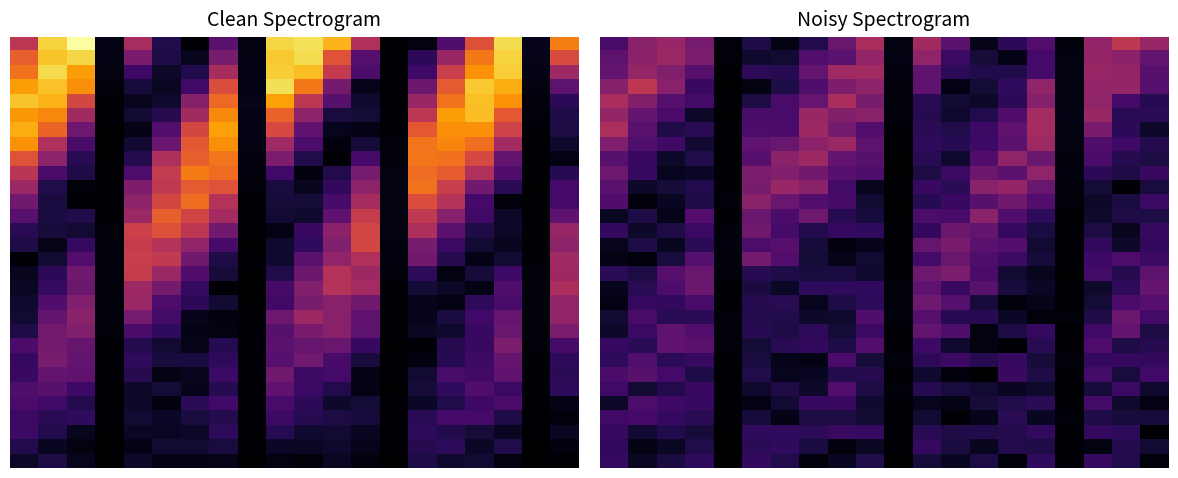

What is the sum of all 5 values?

127.2